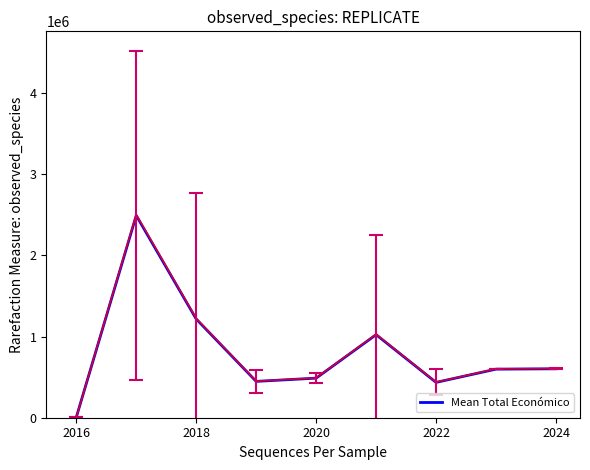

The value of Mean Total Económico at 2024 is 603056.4. True or false?

True